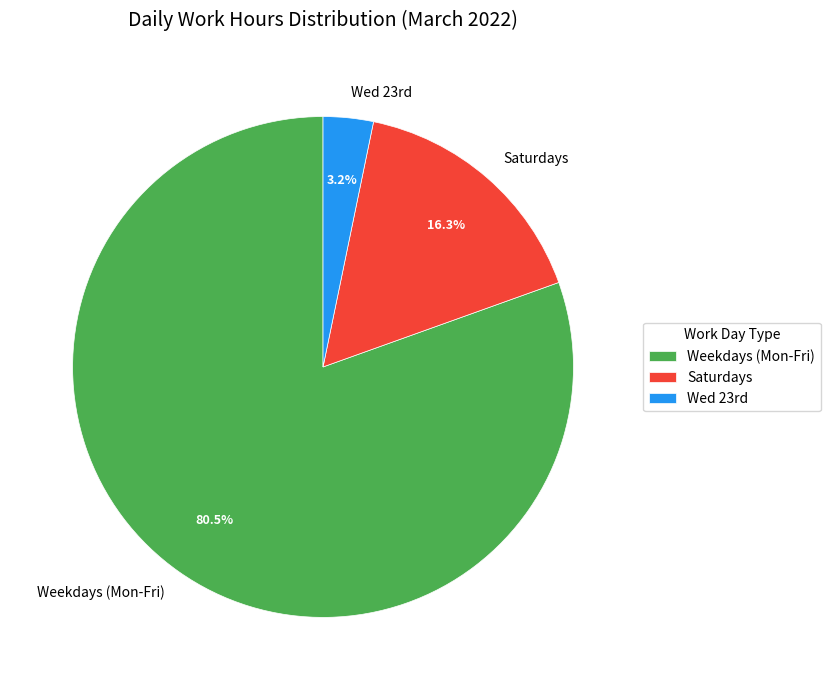

How many segments does this pie chart have?

3